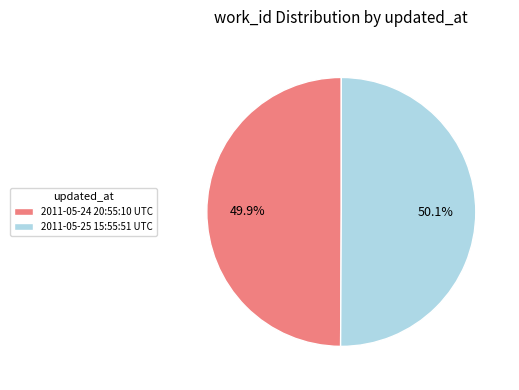

How many slices are in this pie chart?

2